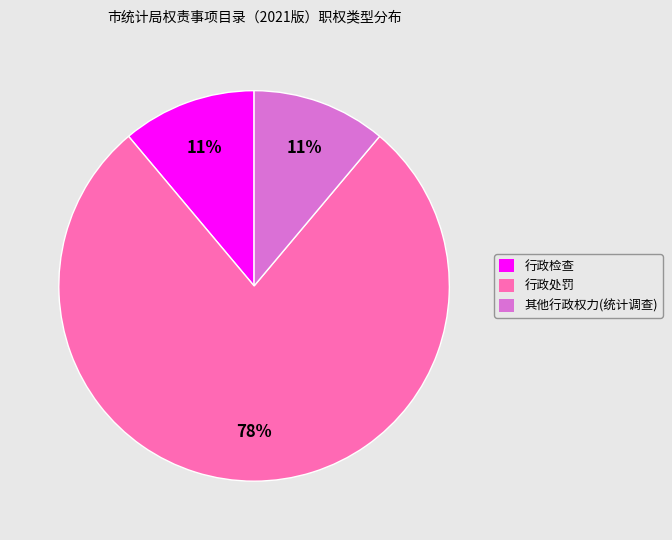

Is it true that 行政处罚 is 63% of the pie?

False